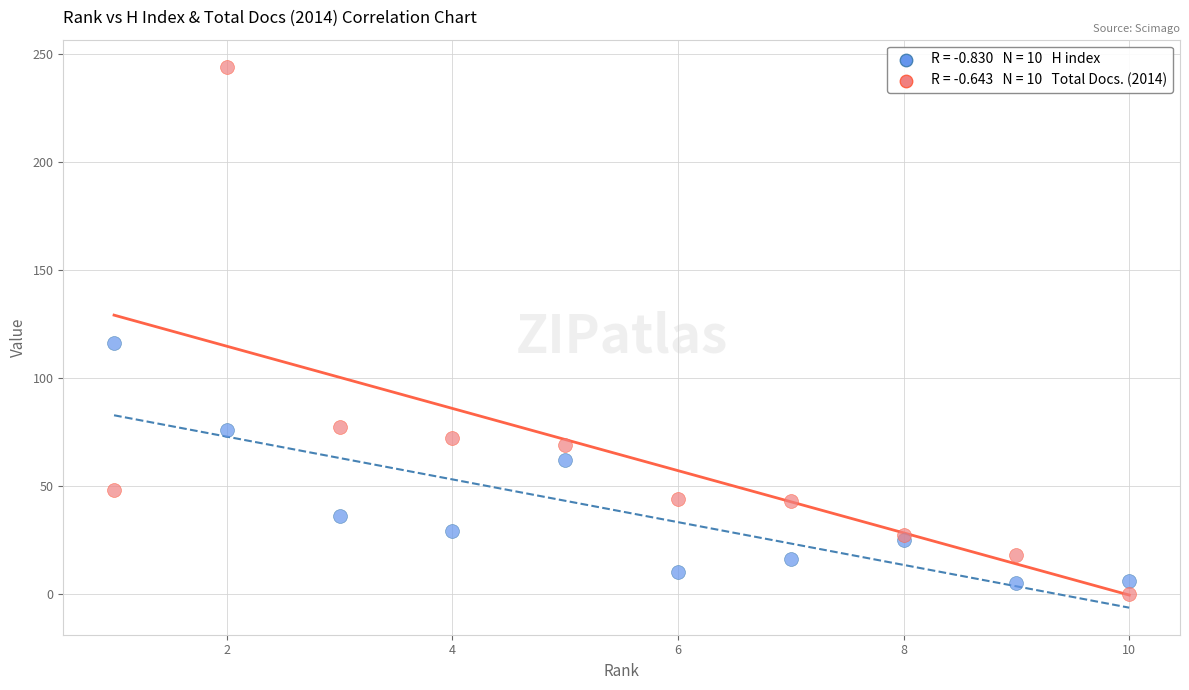

Across all series, what Y value is closest to 122?

116